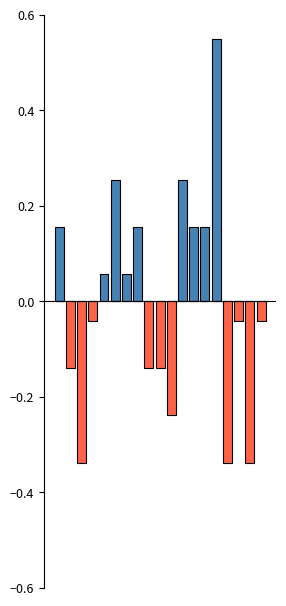

What is the total value across all series at 13?

0.2